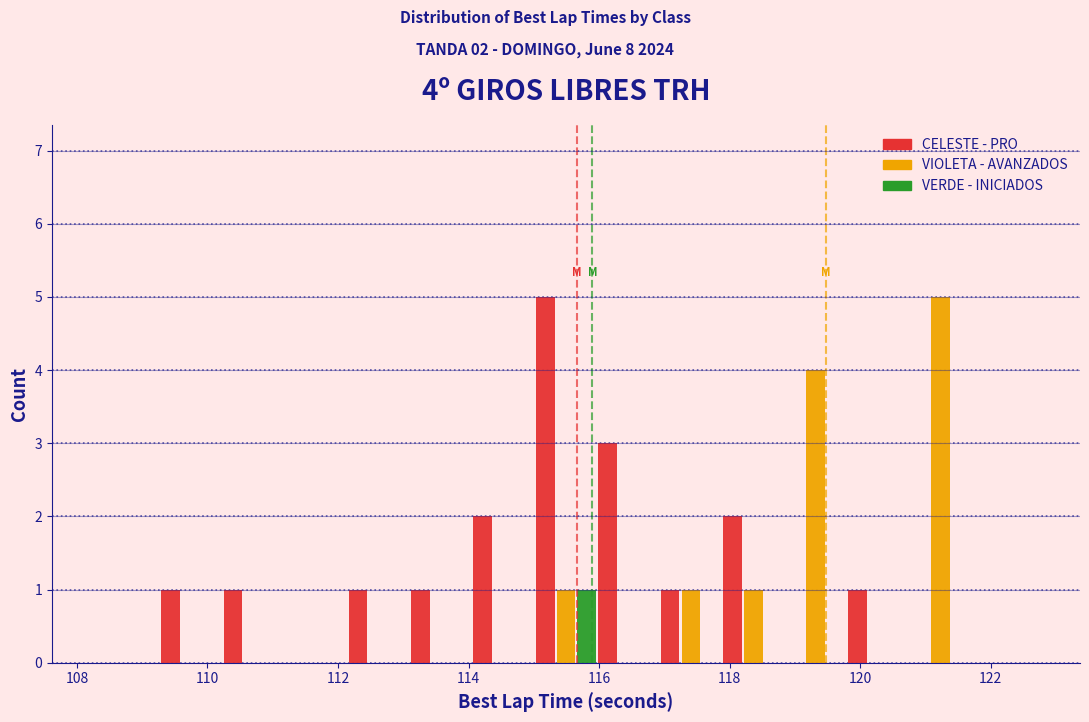

In the VERDE - INICIADOS series, which range on the x-axis has the tallest bar?

115.0 to 116.0